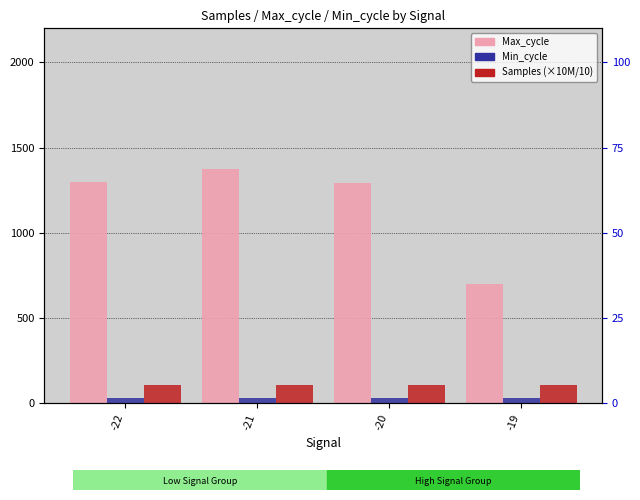

Is it true that Samples (×10M/10) equals 183.7 at -21?

False